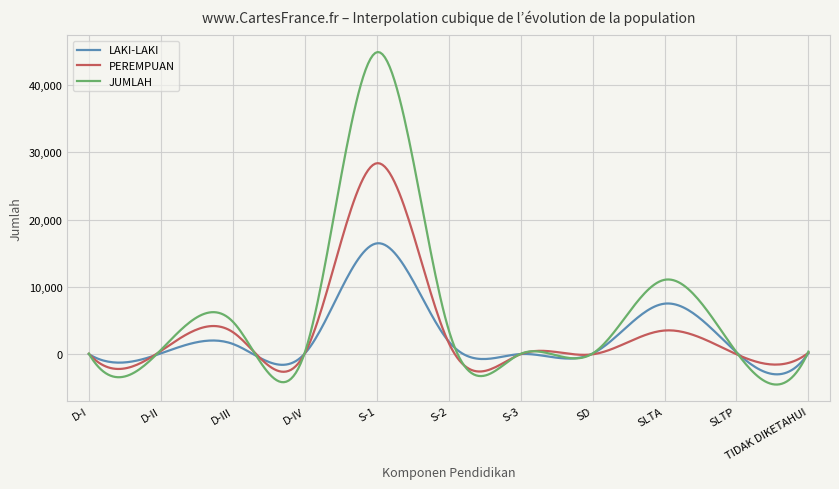

Rank the series by their average value, from lowest to highest.

LAKI-LAKI, PEREMPUAN, JUMLAH